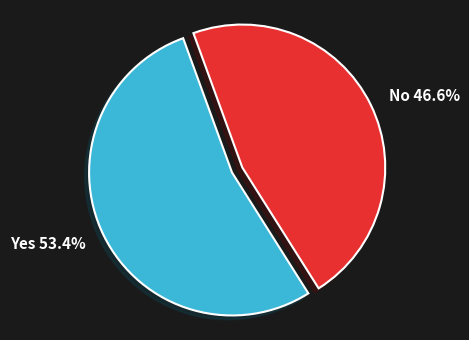

Which slice represents more than half of the pie?

Yes